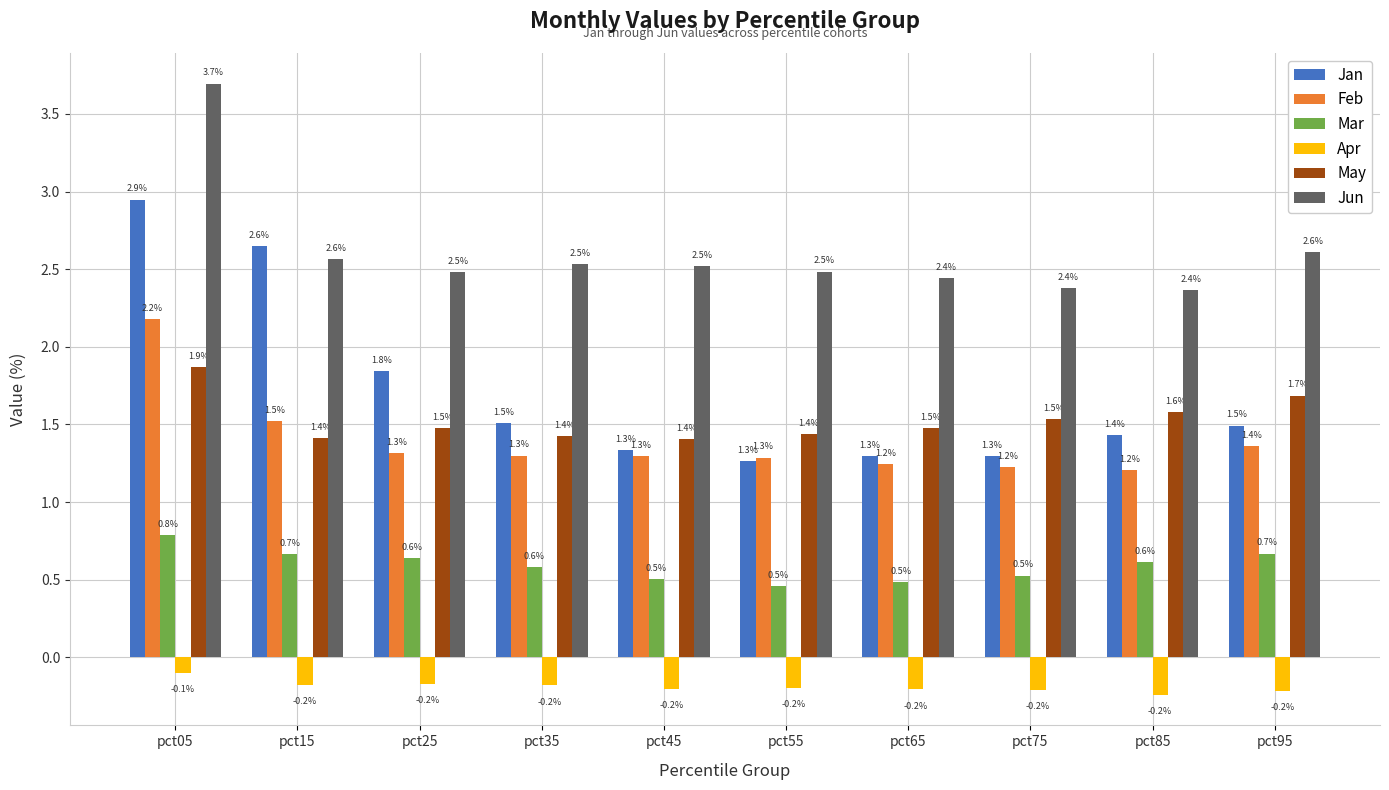

The May series shows 1.5 at pct75. True or false?

True